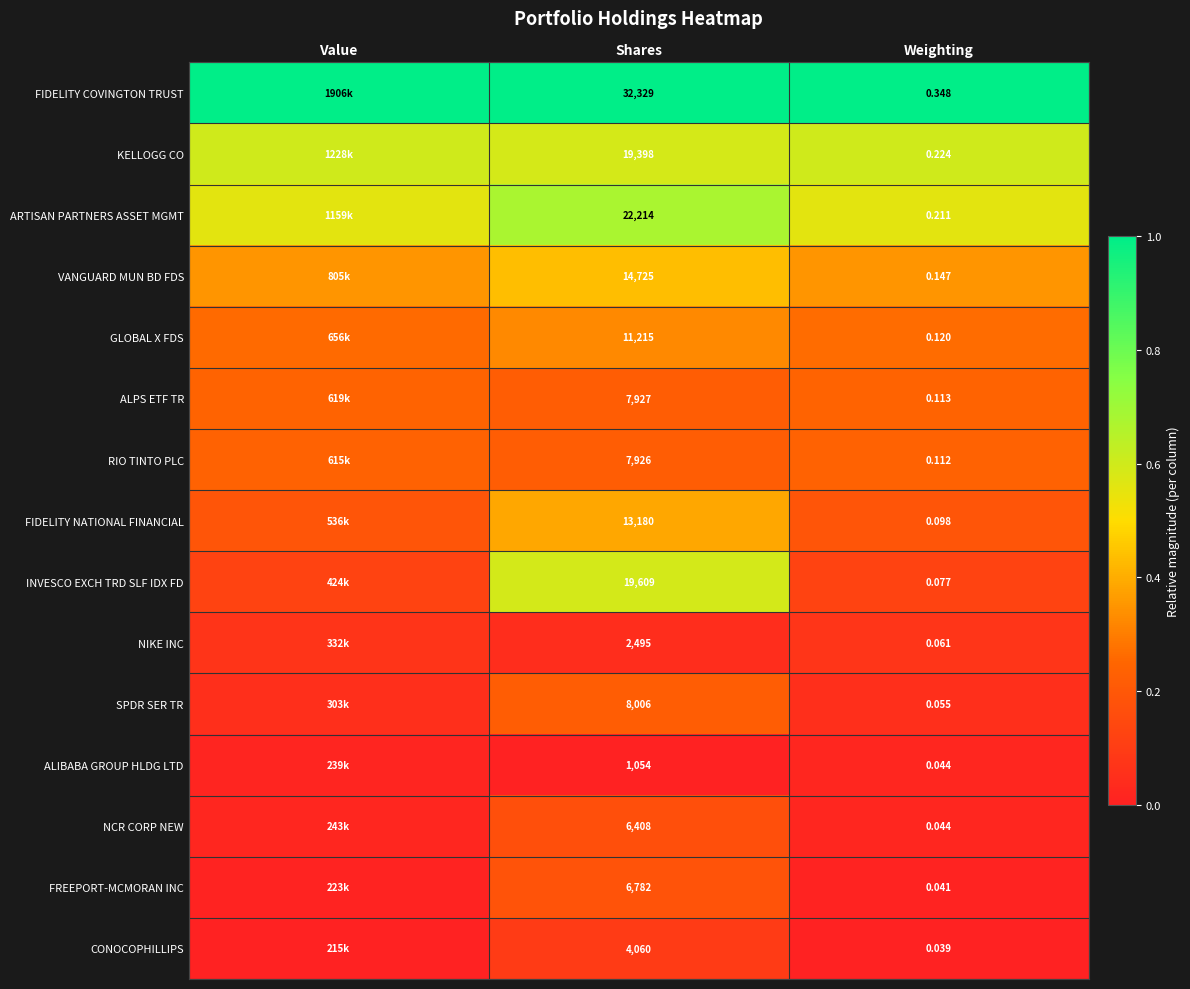

How many distinct data groups are displayed?

15